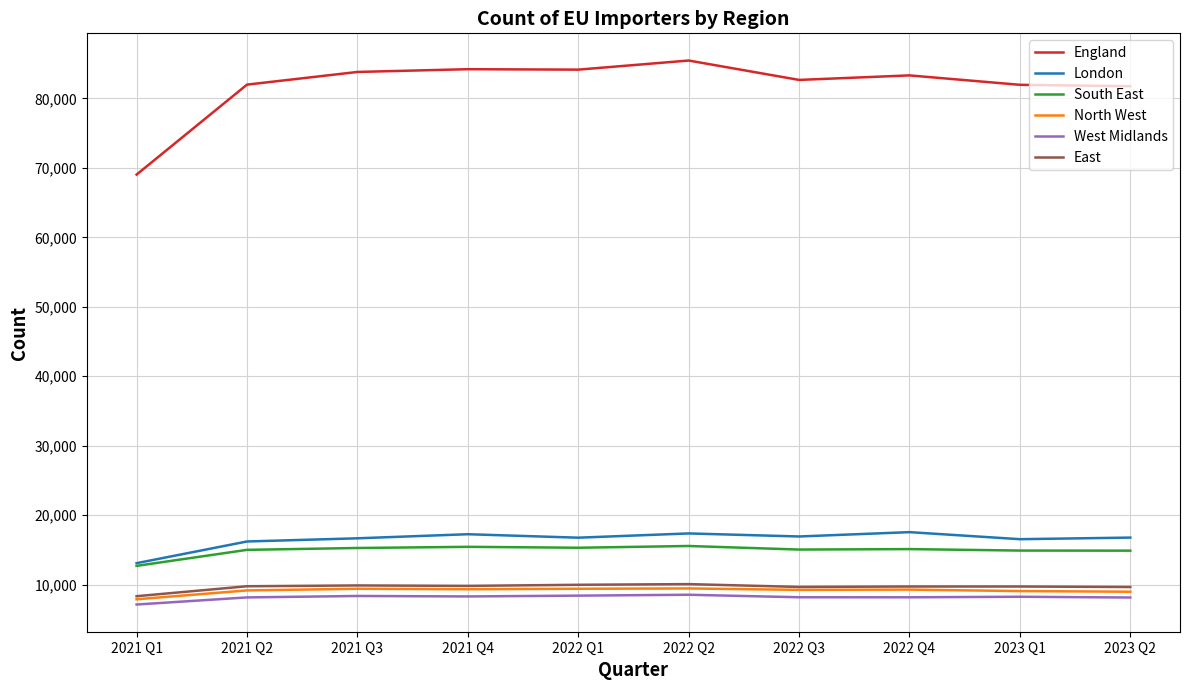

The England series shows 81752 at 2023 Q2. True or false?

True